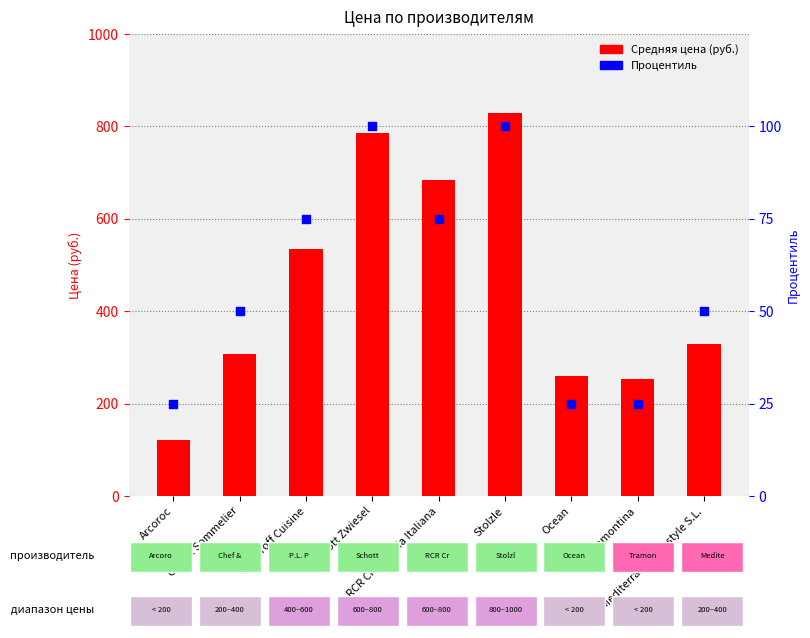

Which series contains the lowest Y value?

Процентиль